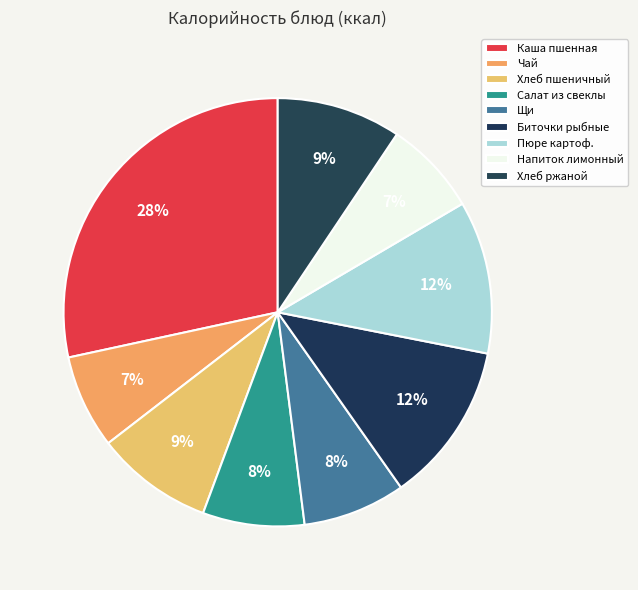

To the nearest percent, what percentage of the pie is Хлеб ржаной?

9%